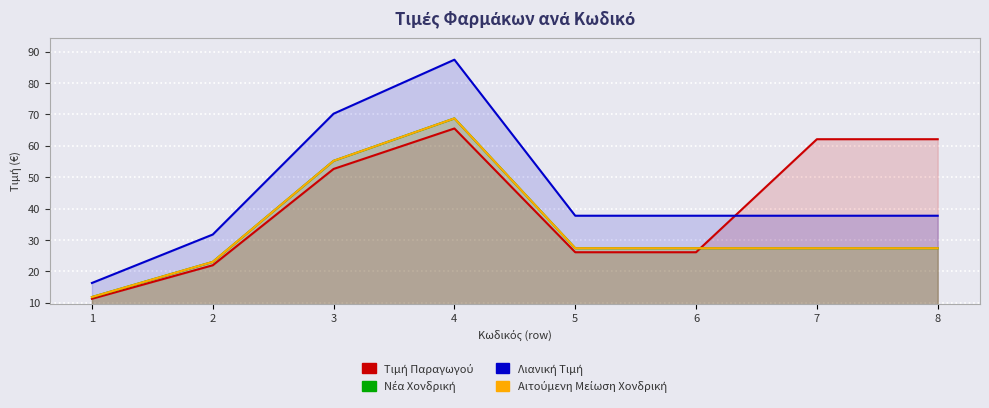

What is the difference between the Αιτούμενη Μείωση Χονδρική values at 3 and 7?

27.8